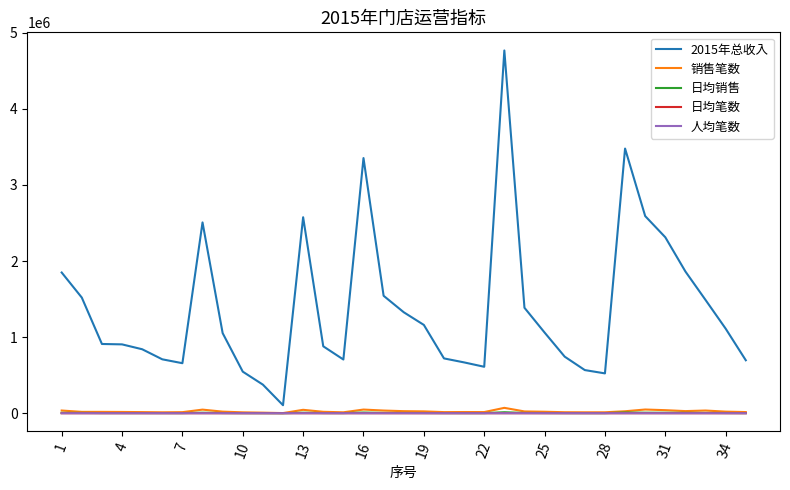

Which series has the largest total across all categories?

2015年总收入